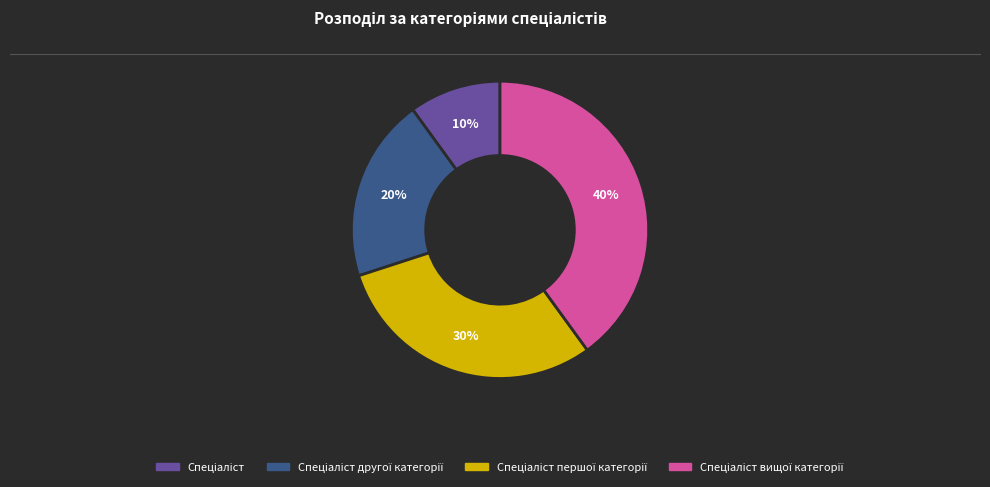

To the nearest percent, what is the average slice percentage?

25%